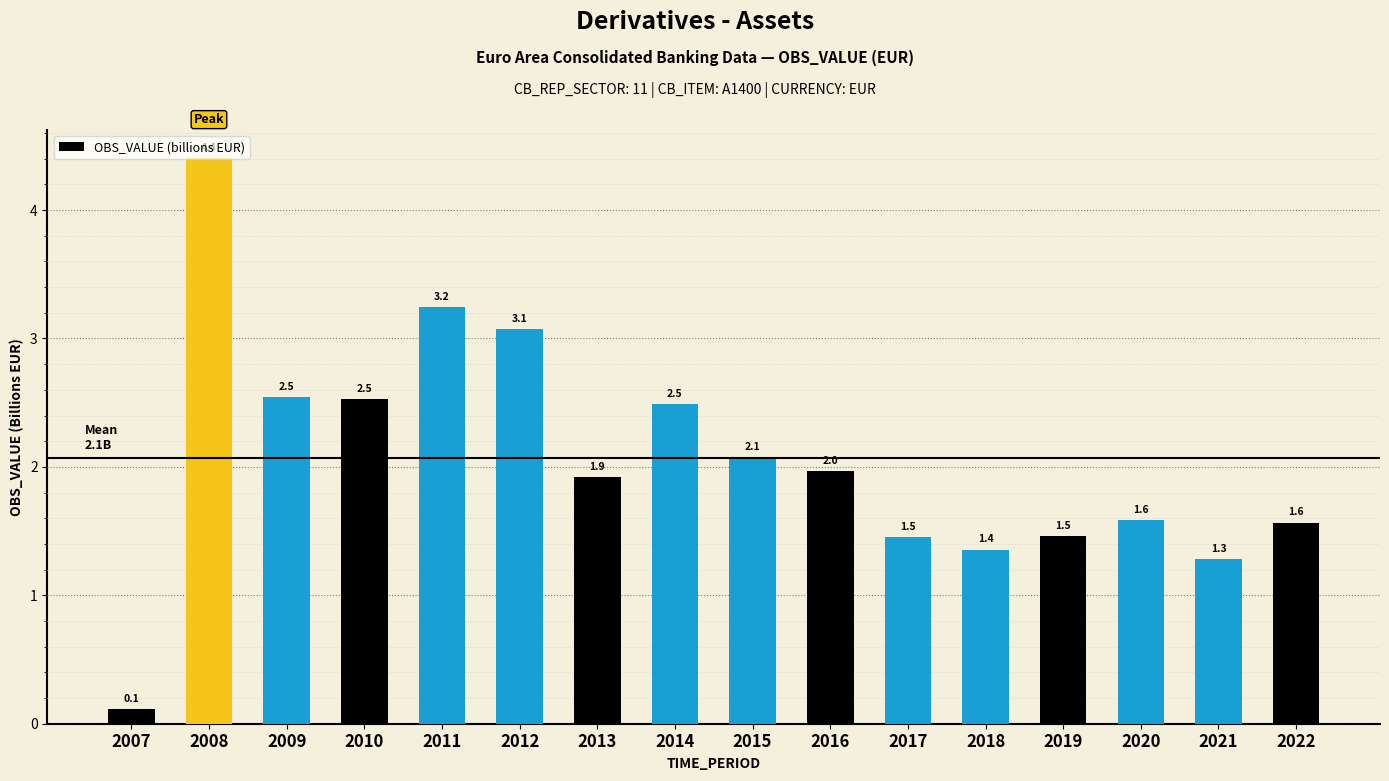

What value does the data have at 2010?

2.5